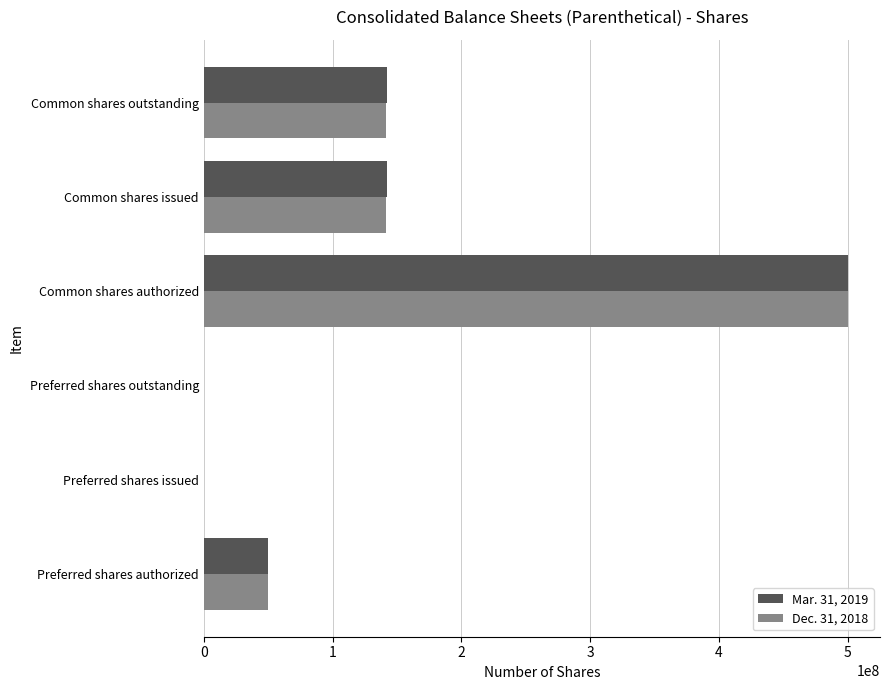

At which category is the sum across all series the highest?

Common shares authorized